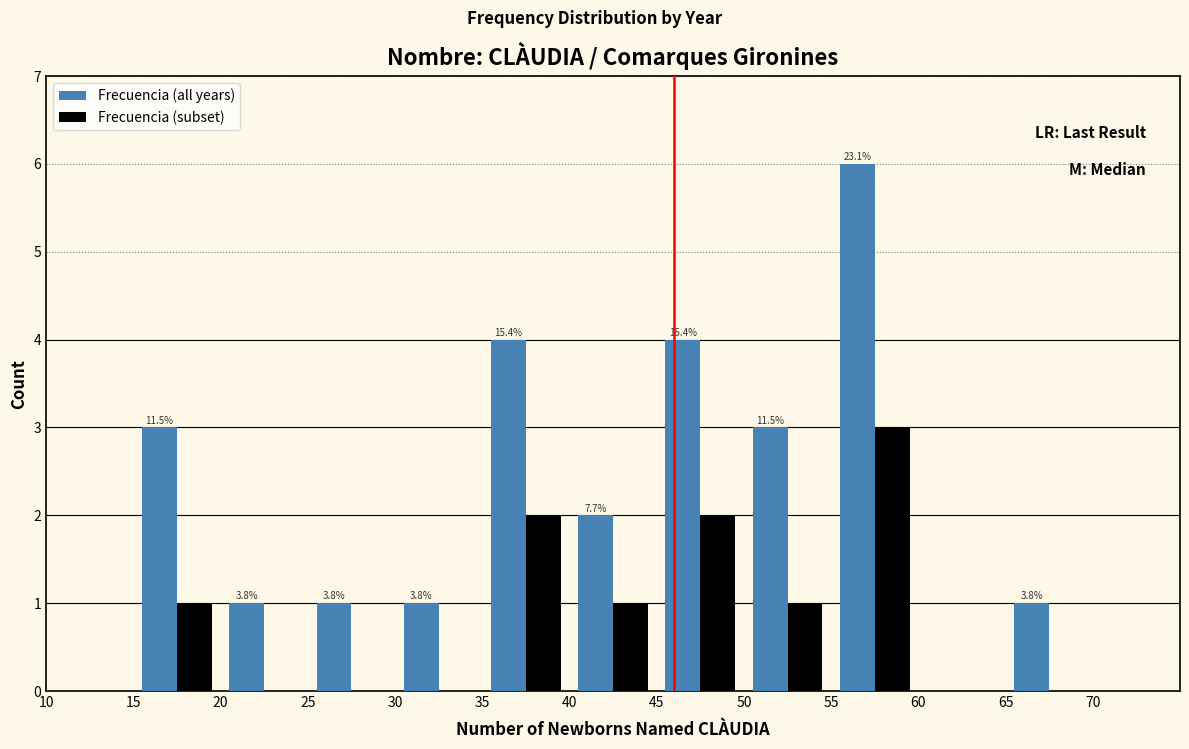

In the Frecuencia (subset) series, which range on the x-axis has the tallest bar?

55 to 60